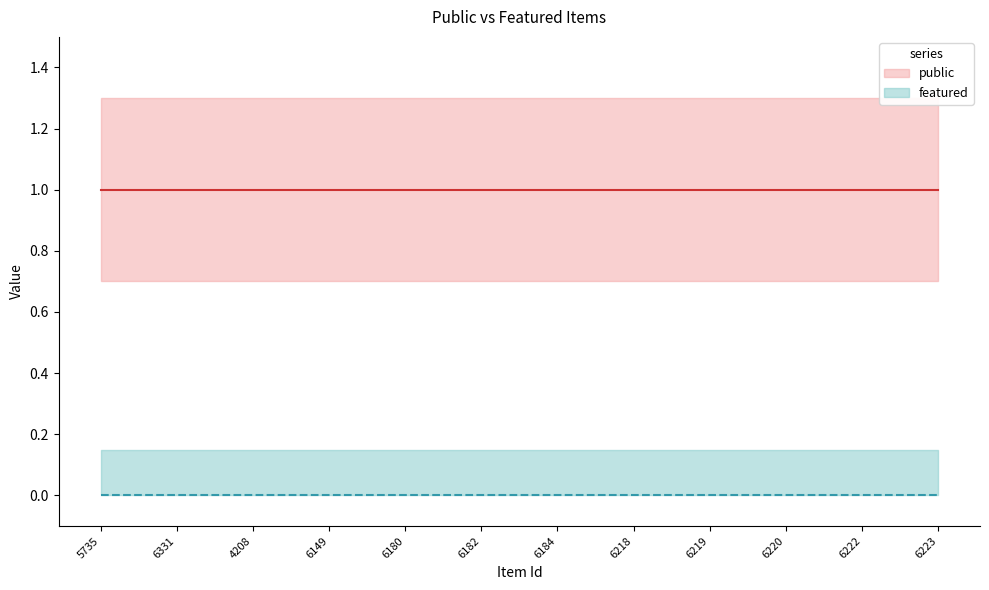

Between 6331 and 6219, which is larger?

6331